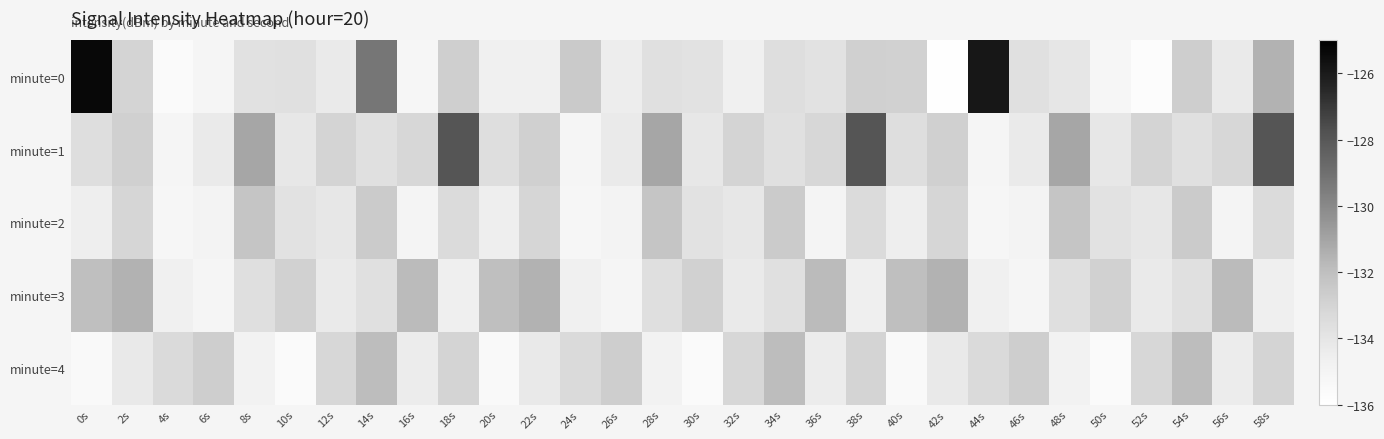

How many distinct data groups are displayed?

5